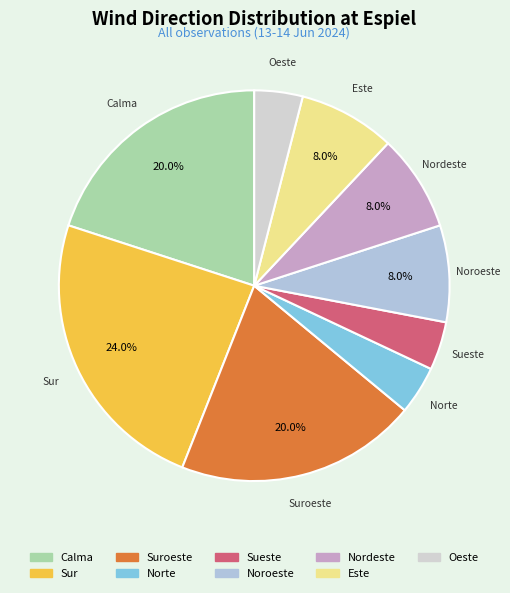

Which slice is the largest?

Sur